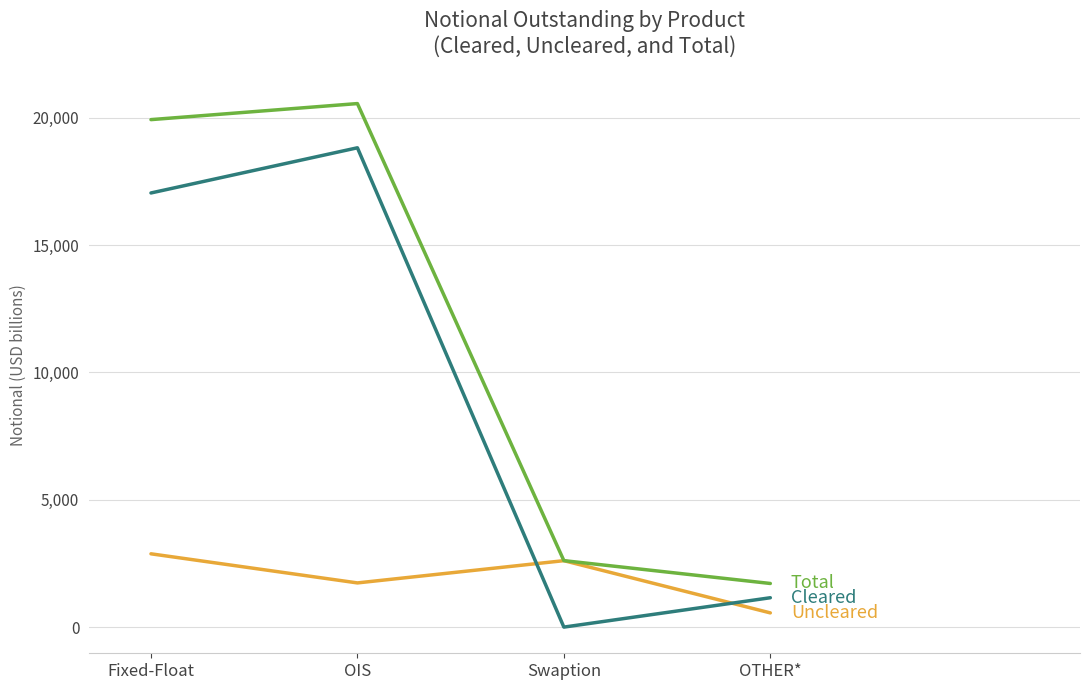

At which category is the sum across all series the highest?

OIS